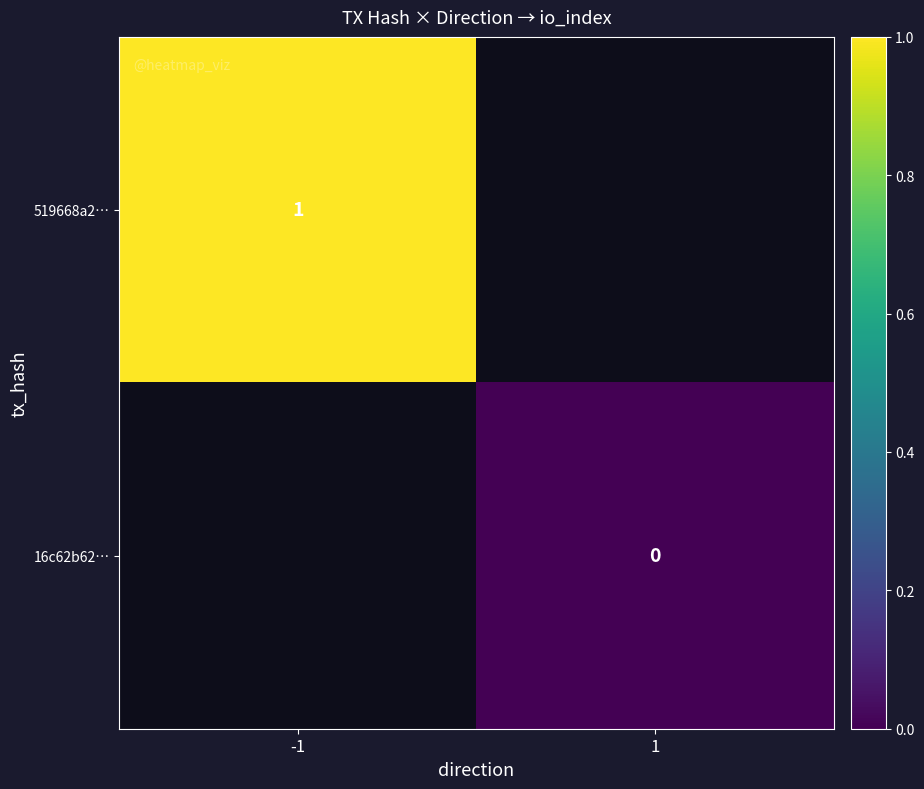

The value of 519668a2… at -1 is 0. True or false?

False